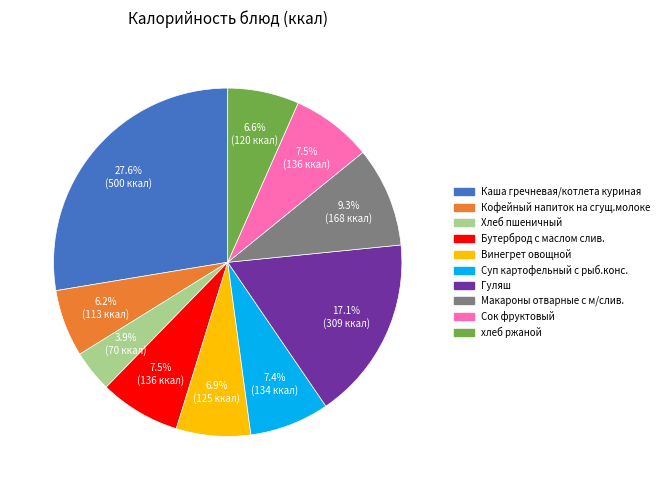

Is there any slice that represents more than half of the pie?

No